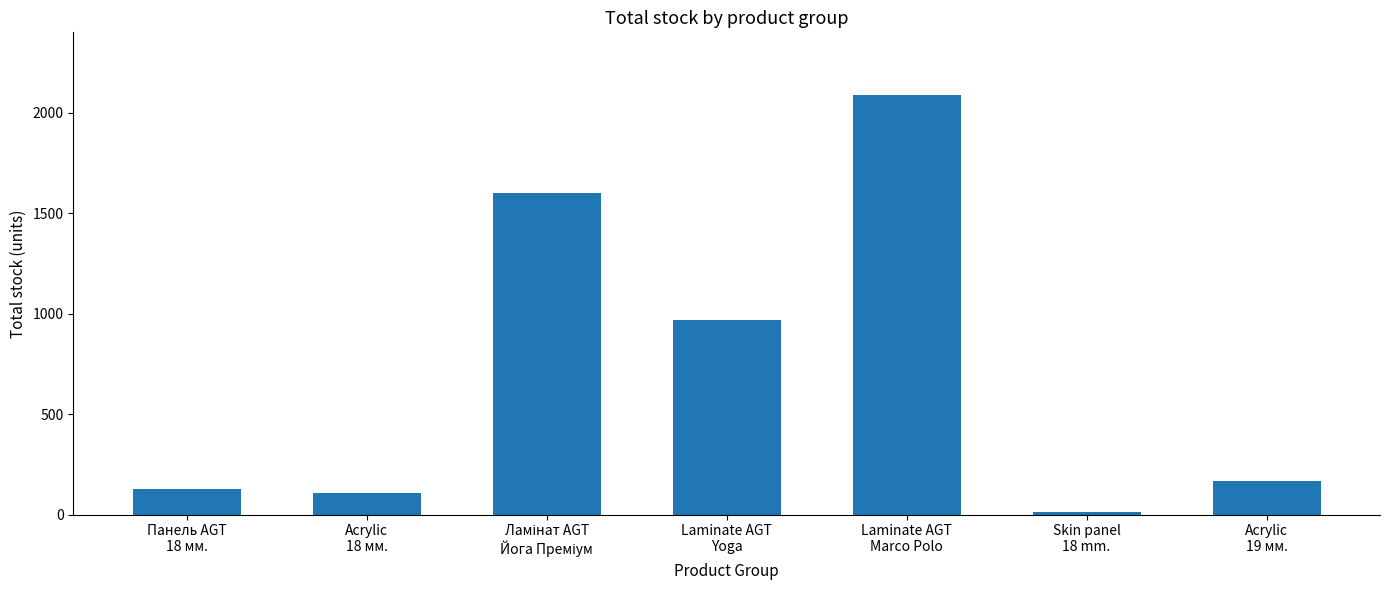

Reading left to right, list all the values displayed in this chart.

125	107	1600	967	2087	11	166